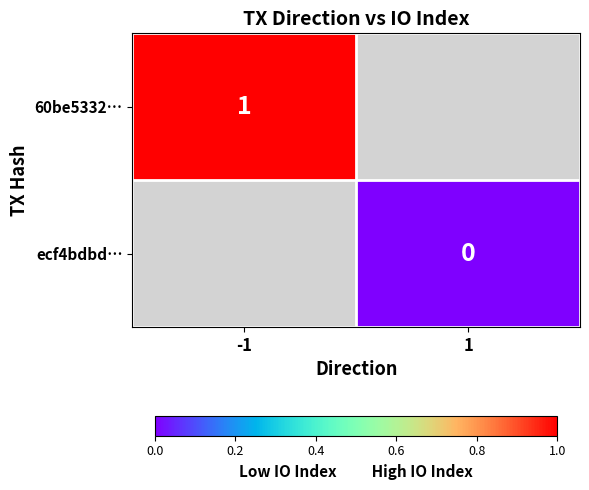

What is the maximum value for 60be5332…?

1.0